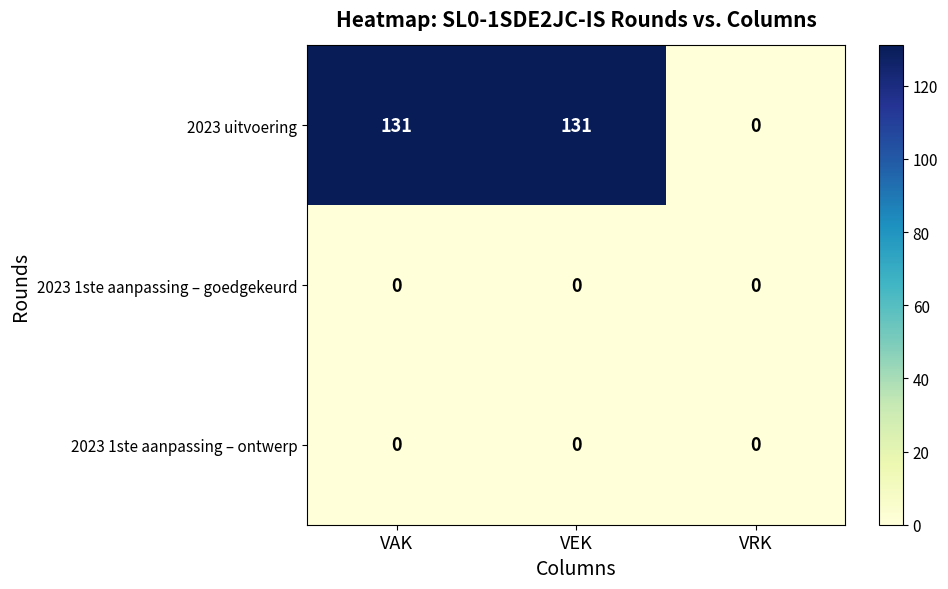

Reading left to right, transcribe all the data shown in this chart.

2023 uitvoering: 131	131	0
2023 1ste aanpassing – goedgekeurd: 0	0	0
2023 1ste aanpassing – ontwerp: 0	0	0